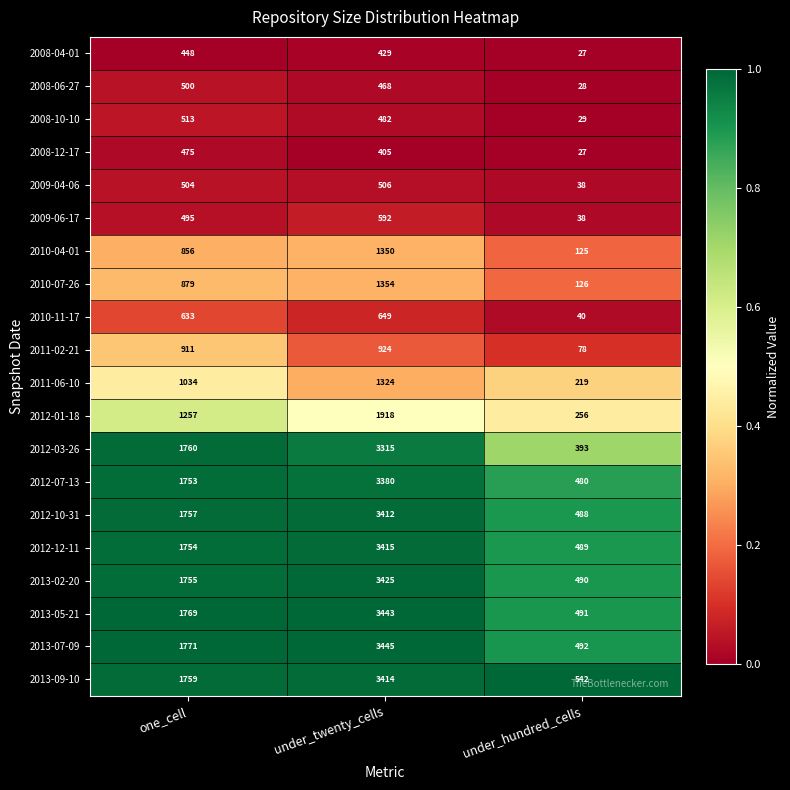

What is the spread (max minus min) of values at under_twenty_cells?

3040